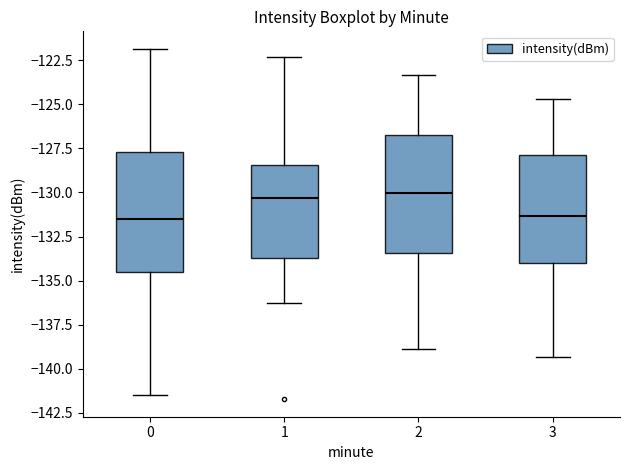

Reading left to right, transcribe this box plot: for each box, give where its median line is, the range the box spans, and where its two whiskers end, as read against the y-axis. The values are not printed on the chart, so give them approximately, as read against the axis.

0: median -131.5, box -134.5 to -127.5, whiskers -141.5 to -122.0
1: median -130.5, box -133.5 to -128.5, whiskers -136.5 to -122.5
2: median -130.0, box -133.5 to -127.0, whiskers -139.0 to -123.5
3: median -131.5, box -134.0 to -128.0, whiskers -139.5 to -124.5